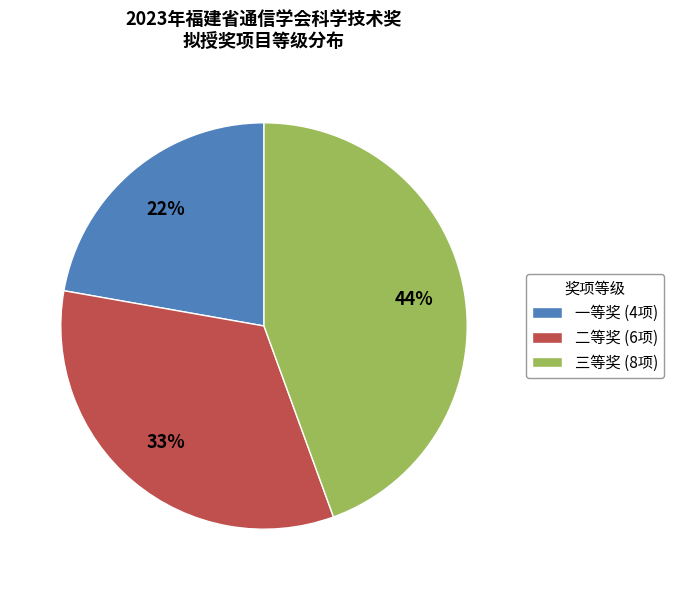

To the nearest percent, what portion does 三等奖 represent?

44%